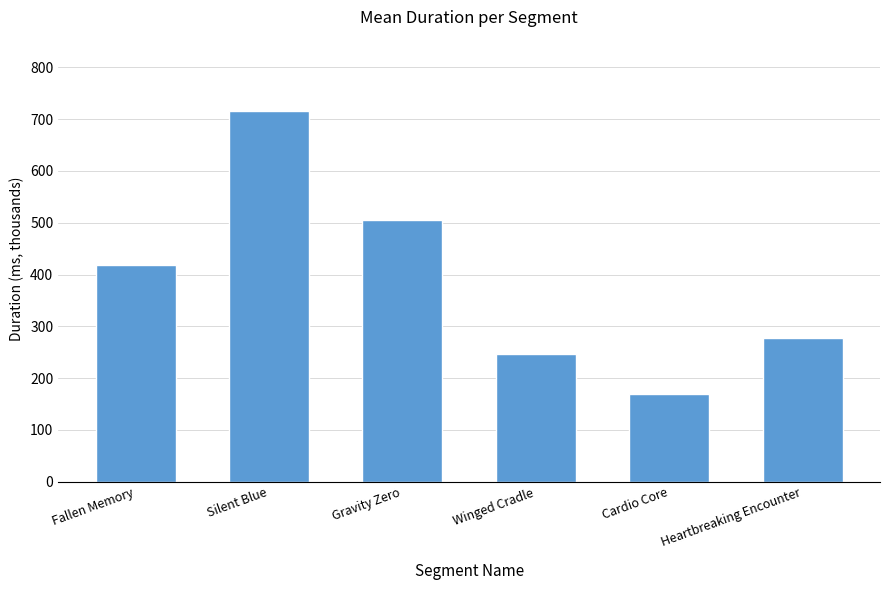

Which has a higher value, Silent Blue or Fallen Memory?

Silent Blue